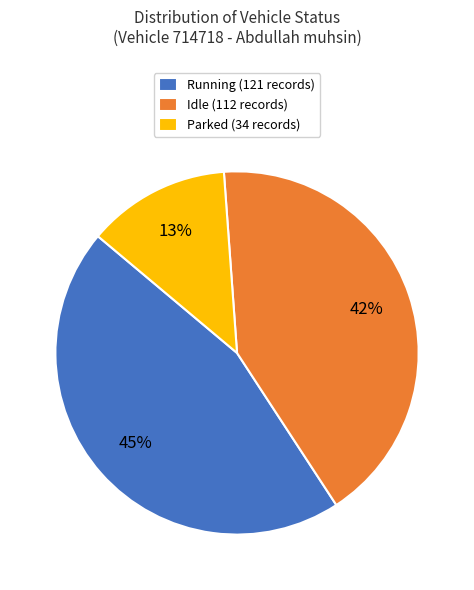

What percentage is the Running slice, to the nearest percent?

45%